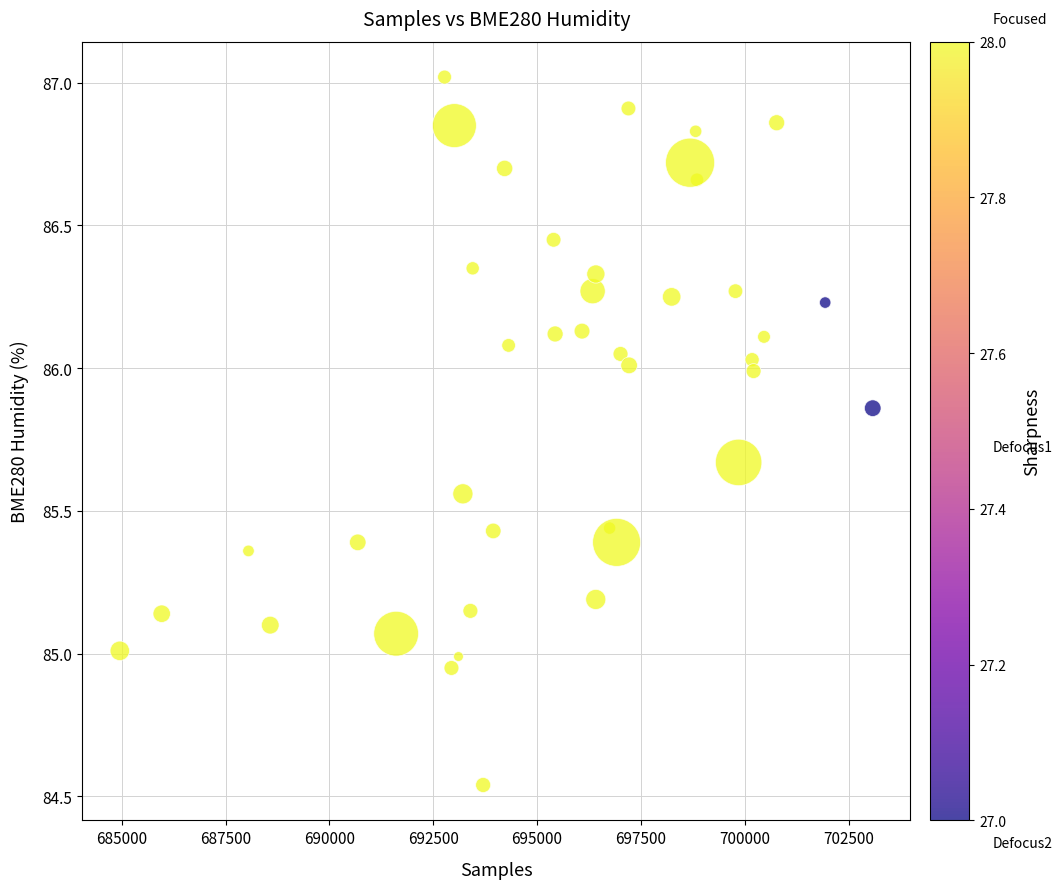

What is the range of Y values (max minus min)?

2.5